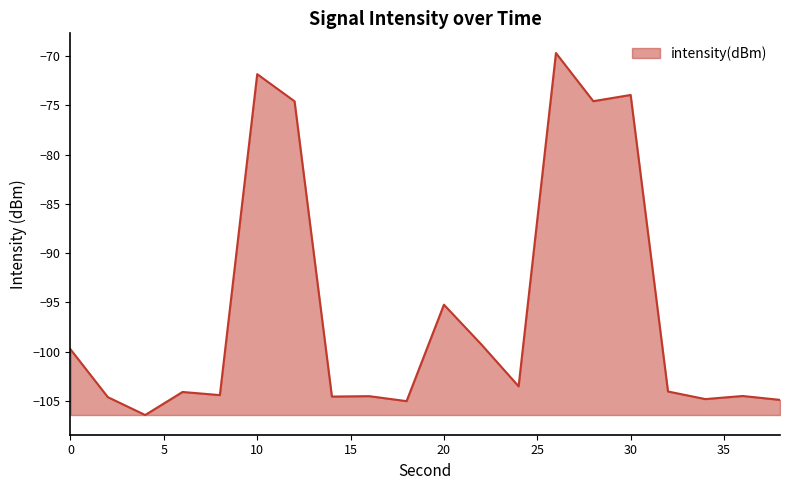

What is the smallest value displayed?

-106.4